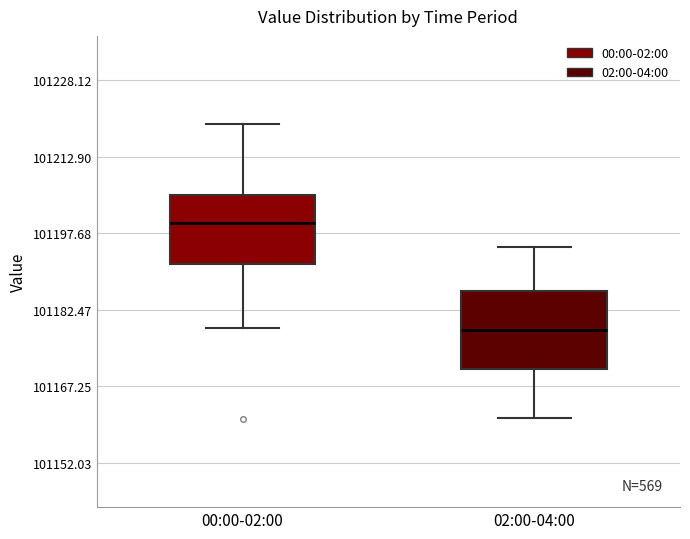

Where is the lower edge of the box for 00:00-02:00 on the y-axis? The values are not printed on the chart, so give them approximately, as read against the axis.

101192